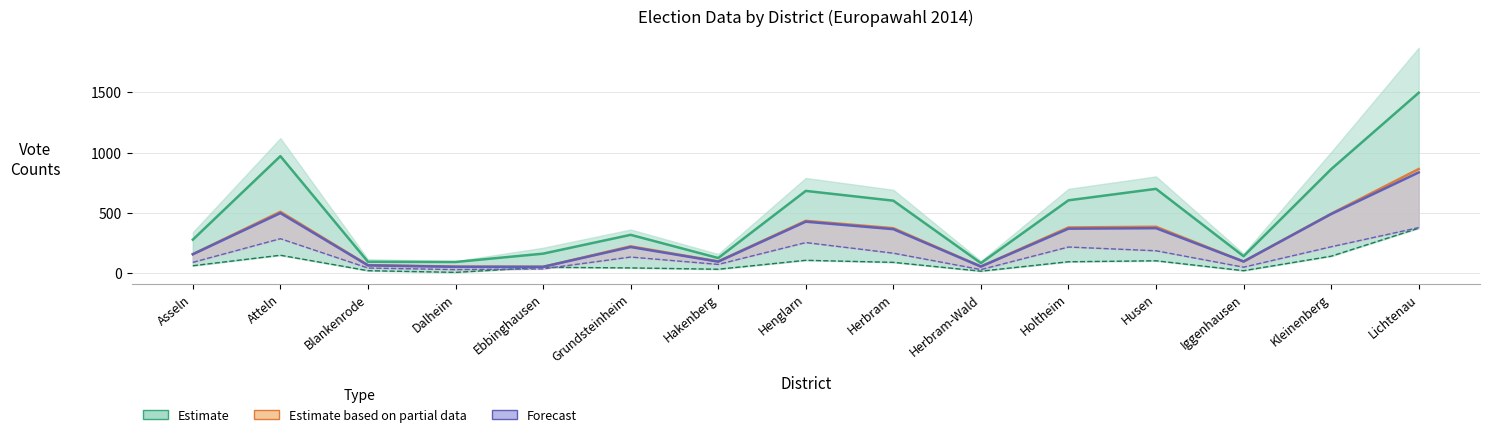

How many data points in A1 (Estimate) are less than 318?

7